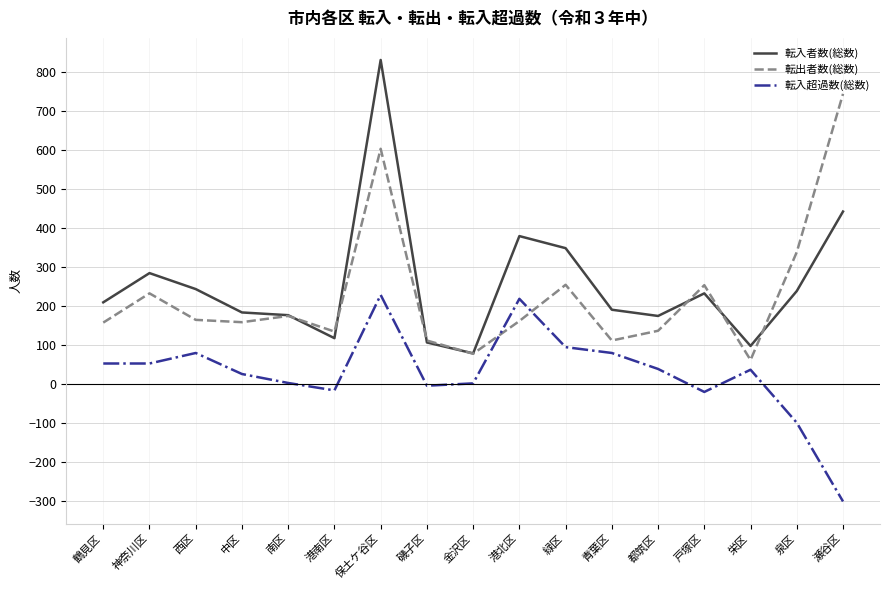

How many times do 転入超過数(総数) and 転出者数(総数) cross each other?

2